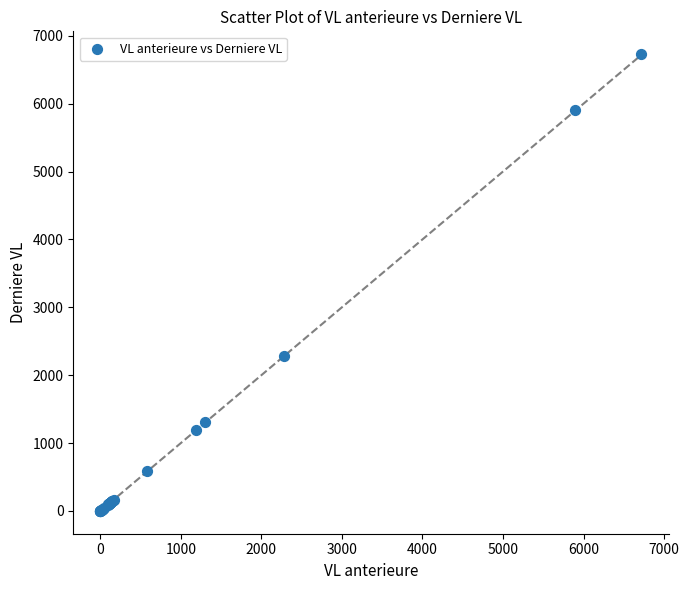

What Y value in the scatter plot is closest to 3364?

2285.8